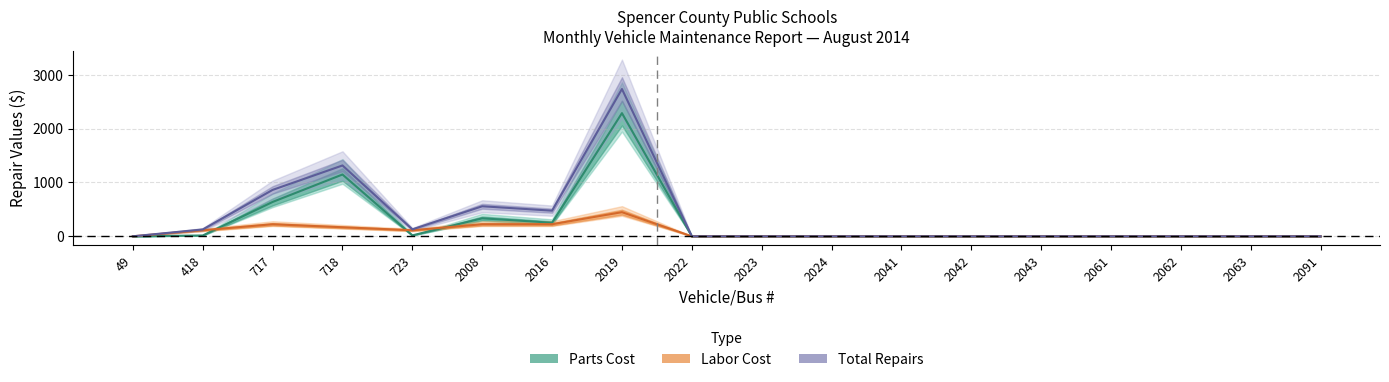

Rank the series at 2022 from highest to lowest value.

Parts Cost, Labor Cost, Total Repairs